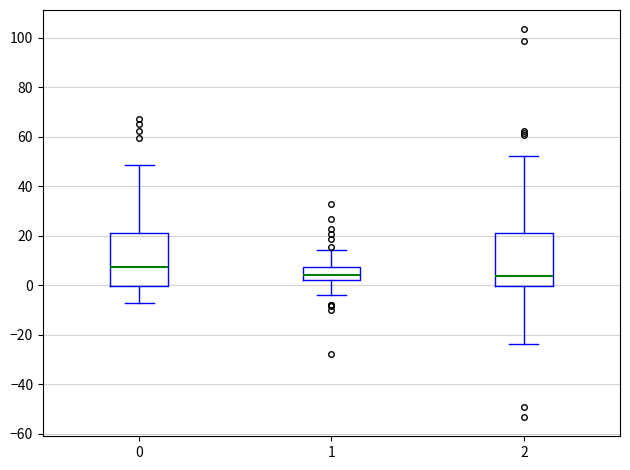

Where does the lower whisker of the box at x = 2 end on the y-axis? The values are not printed on the chart, so give them approximately, as read against the axis.

-24